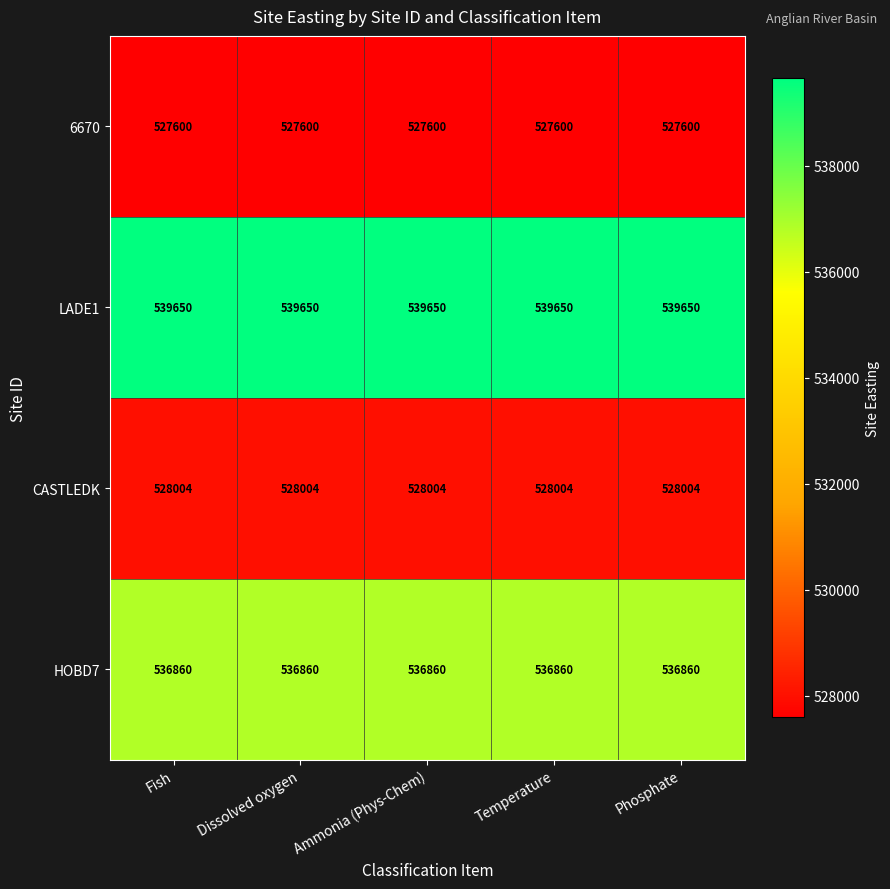

What is the spread (max minus min) of values at Phosphate?

12050